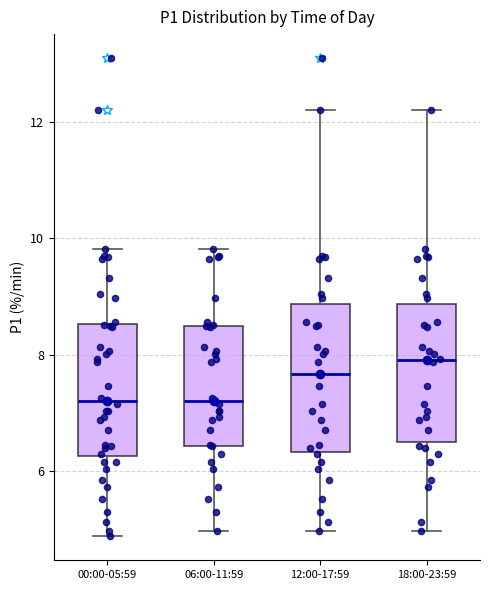

Which box's median line is the highest?

18:00-23:59